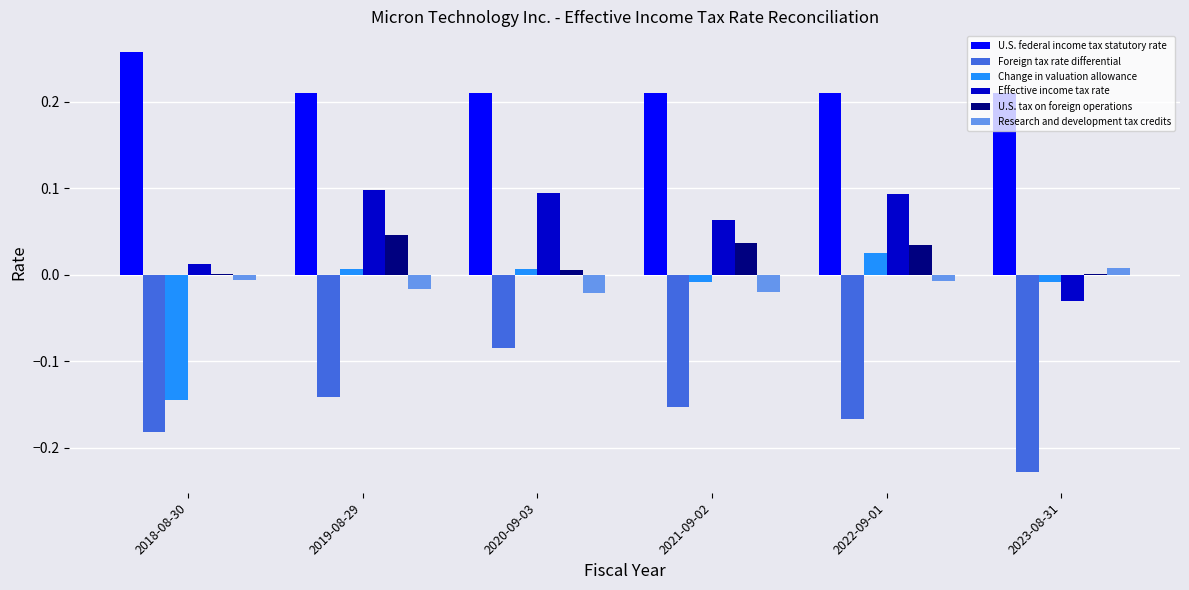

How many groups of bars are there?

6